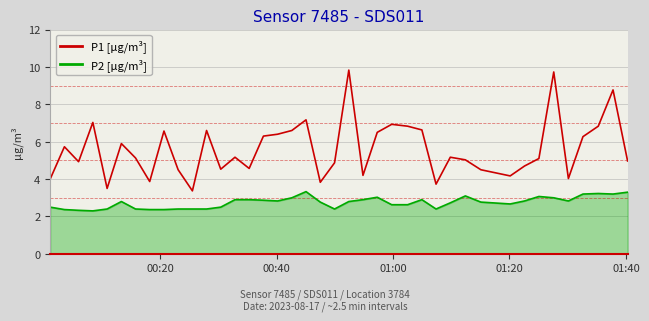

What is the sum of all P1 [µg/m³] values?

224.5